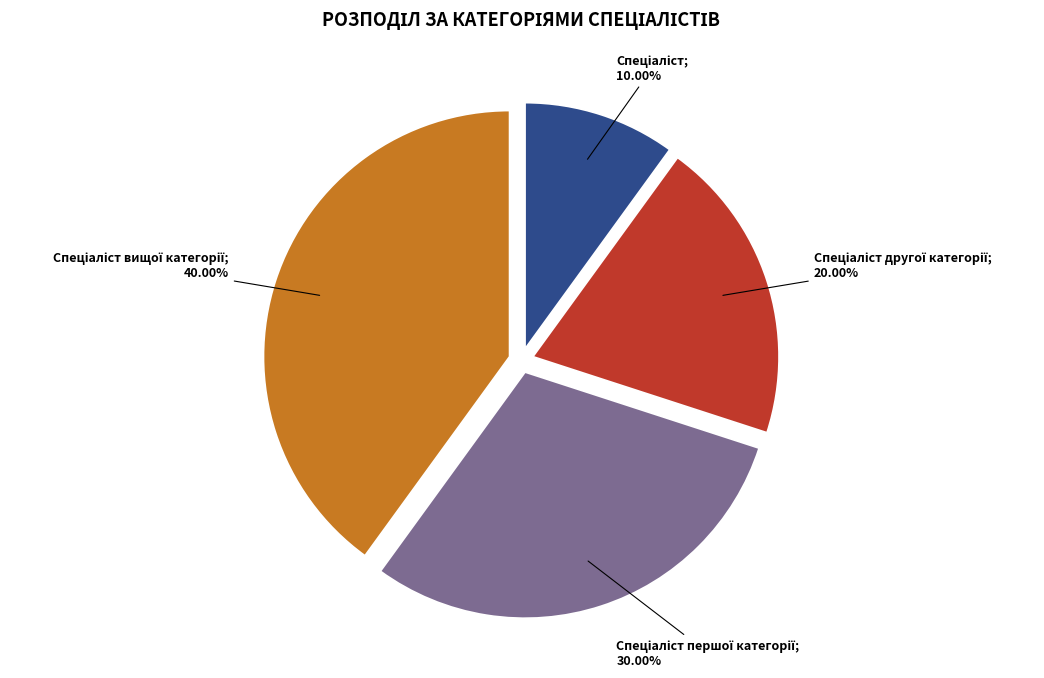

Is there a majority slice in this chart?

No